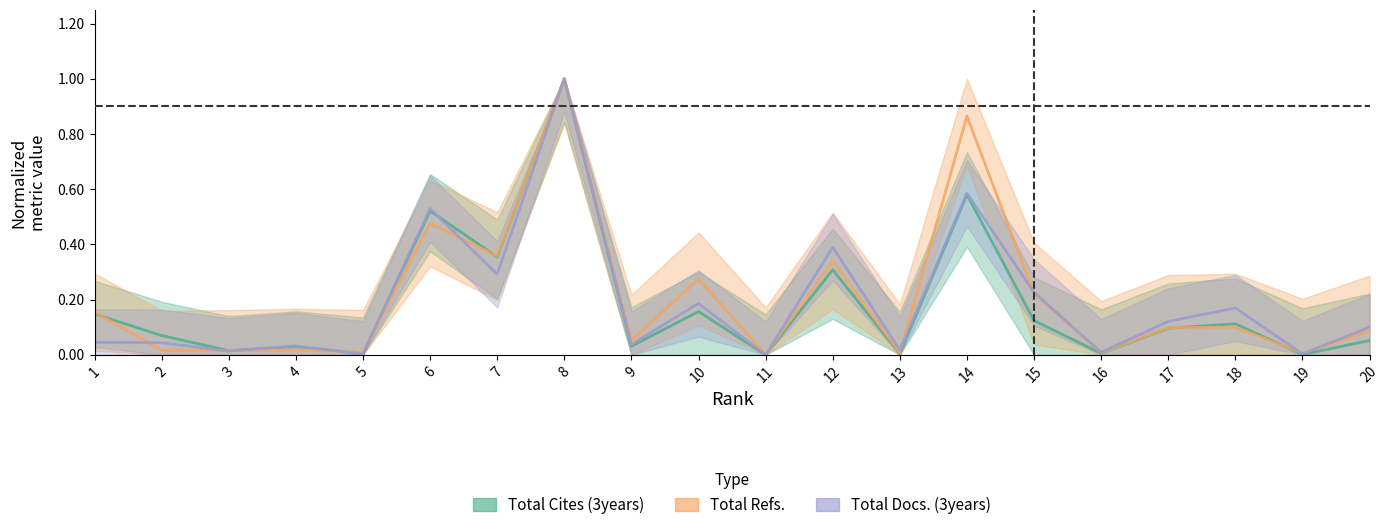

List the labels in order of Total Refs. value, smallest first.

11, 13, 19, 16, 5, 3, 2, 4, 9, 20, 17, 18, 1, 15, 10, 12, 7, 6, 14, 8